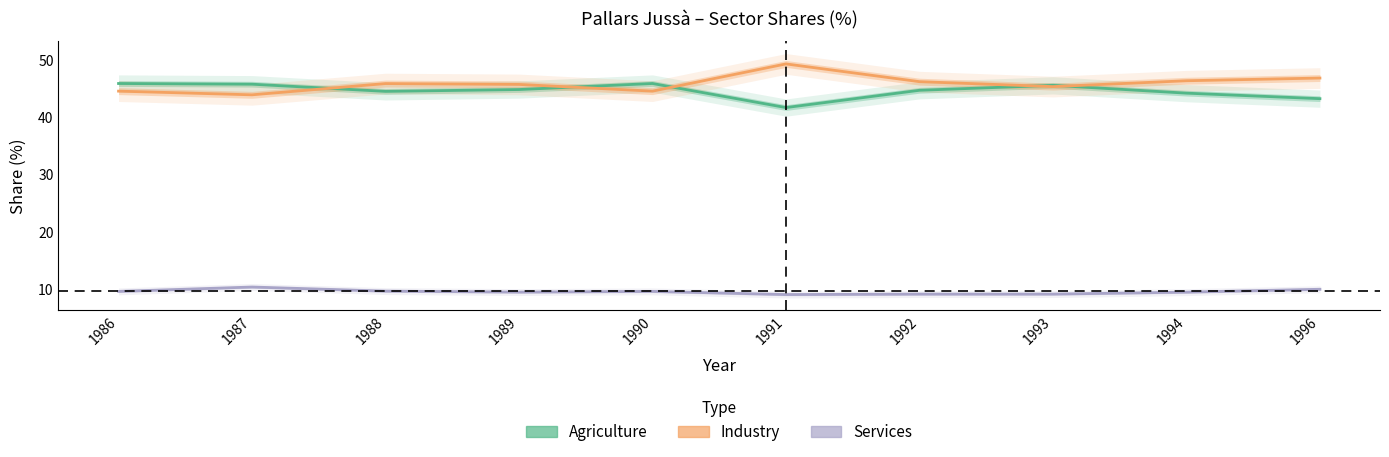

True or false: Agriculture and Services intersect in this chart.

False